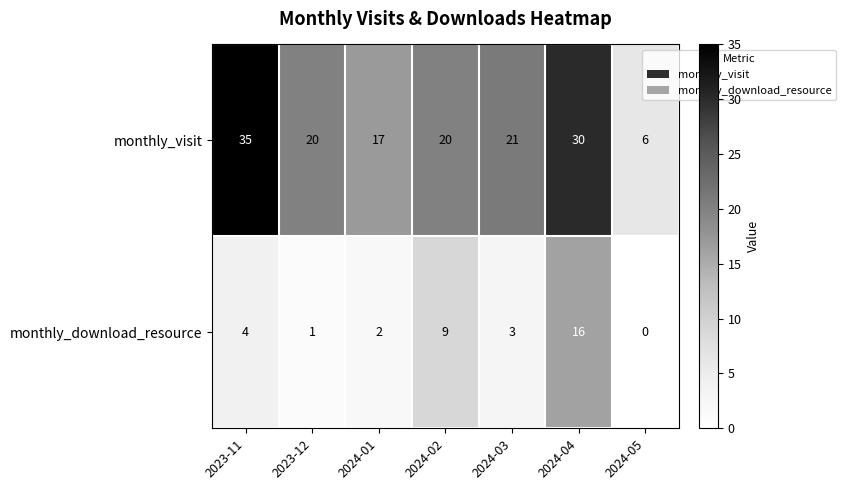

What is the difference between the second highest and minimum values in the monthly_download_resource series?

9